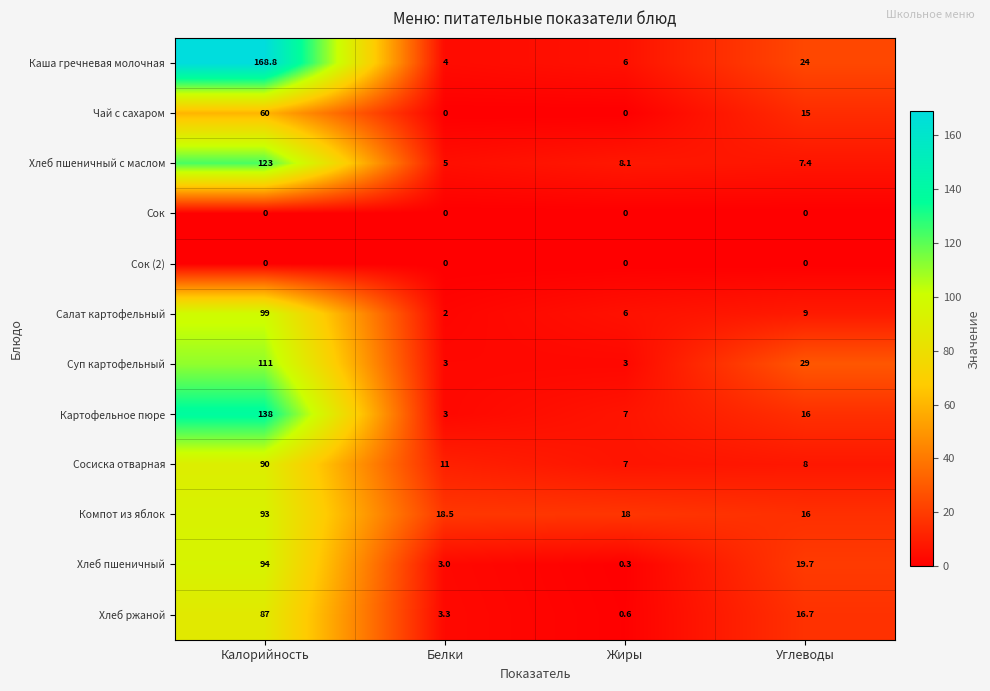

At which label does Салат картофельный reach its minimum?

Белки